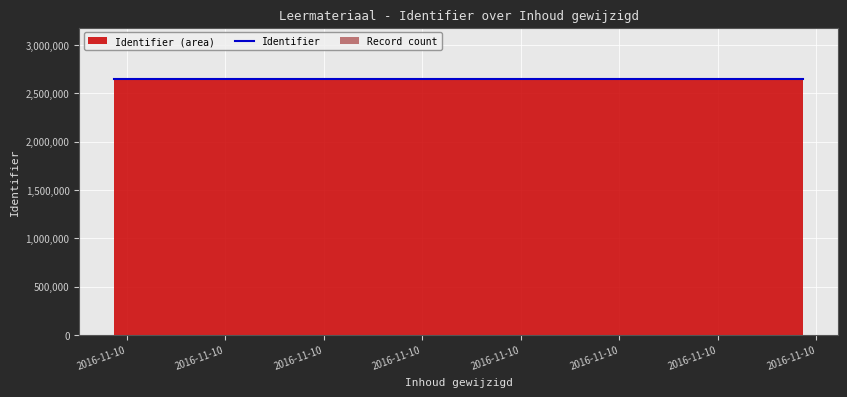

At which label is the value closest to 2649855?

2016-11-10